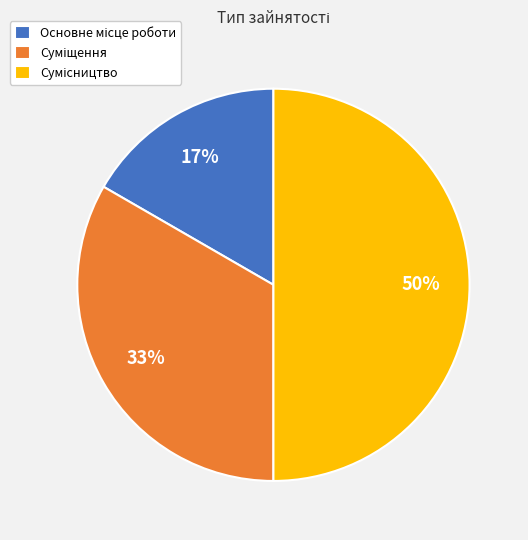

To the nearest percent, what is the average slice percentage?

33%